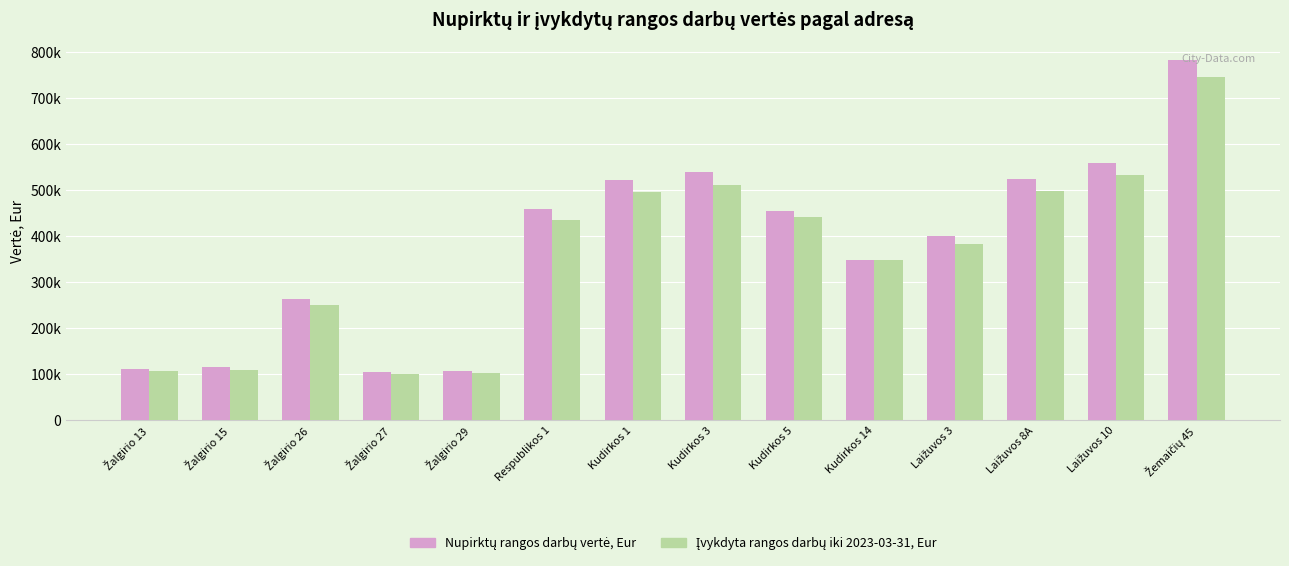

Does the chart contain stacked bars?

No